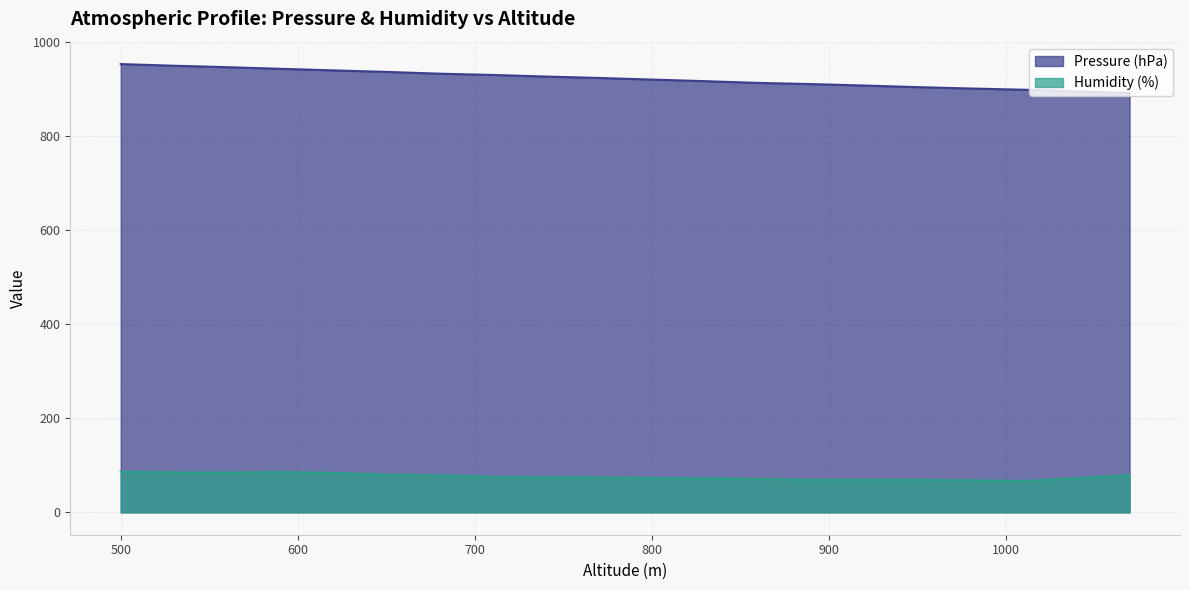

True or false: Pressure (hPa) and Humidity (%) cross at least once.

False